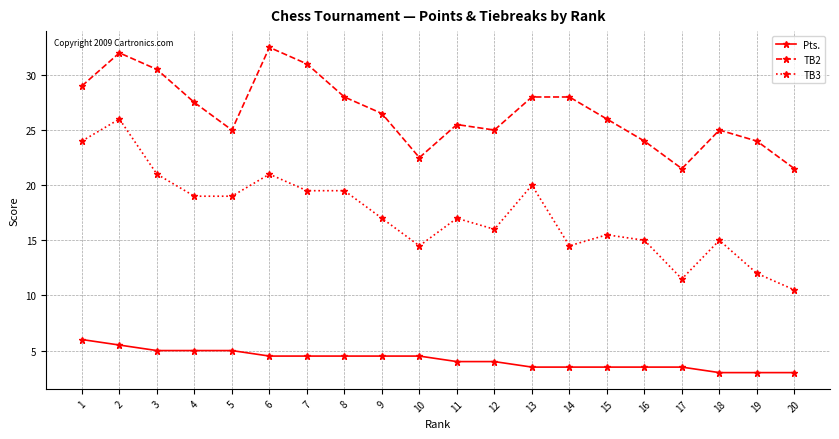

The TB2 series shows 21.5 at 17. True or false?

True